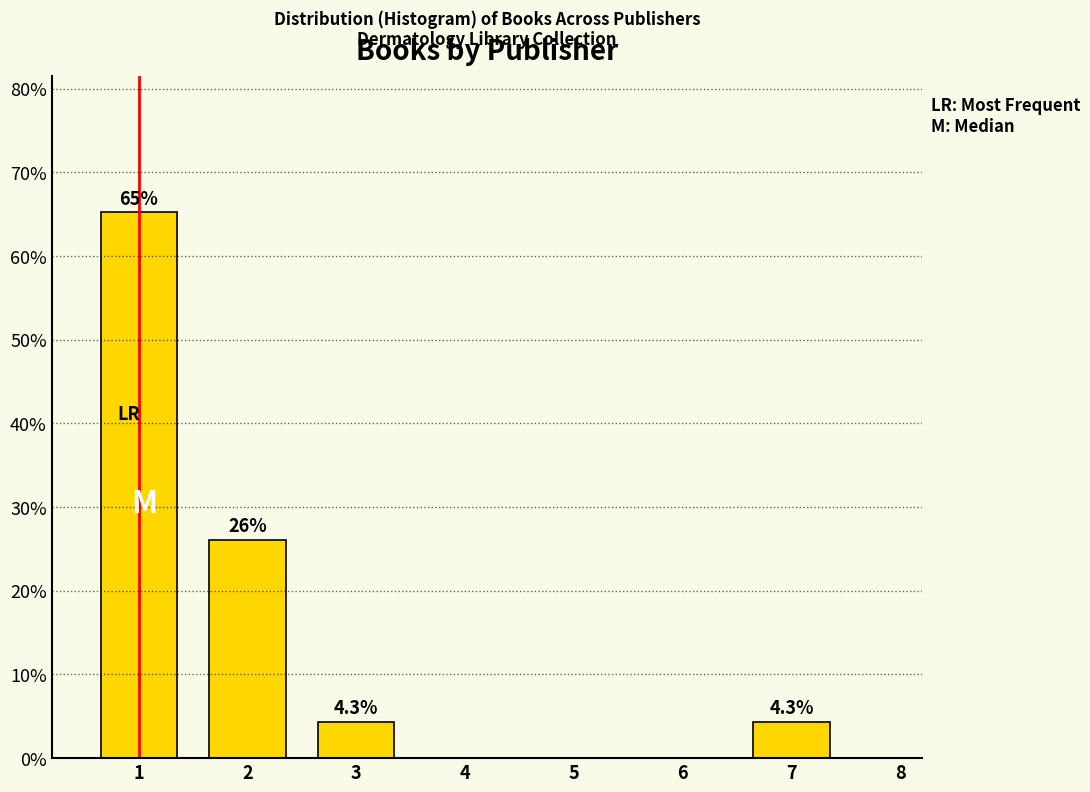

Reading left to right, what are all the values shown in this chart?

65.2	26.1	4.3	4.3